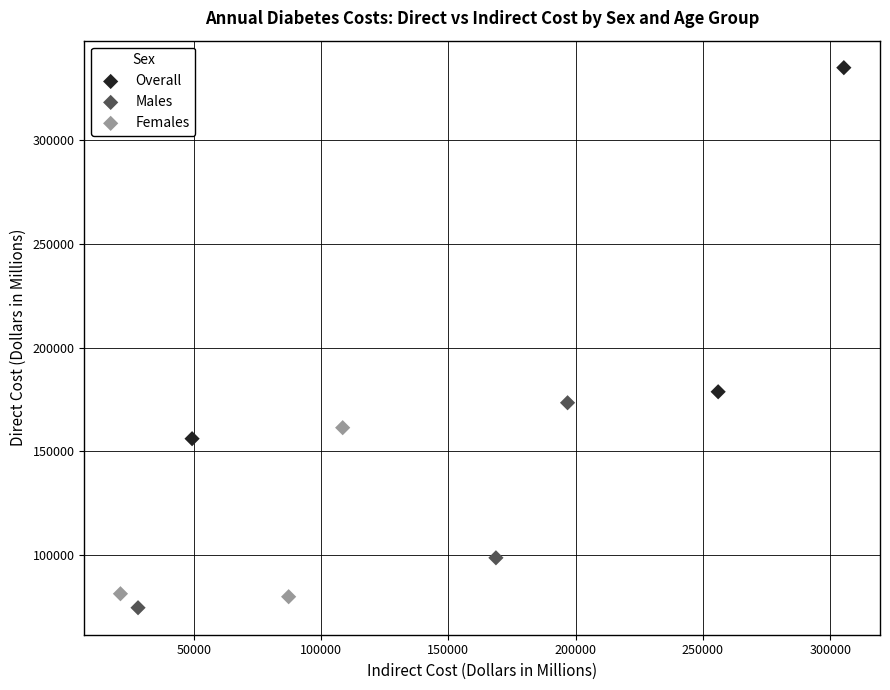

Which series has the largest Y range (max minus min)?

Overall